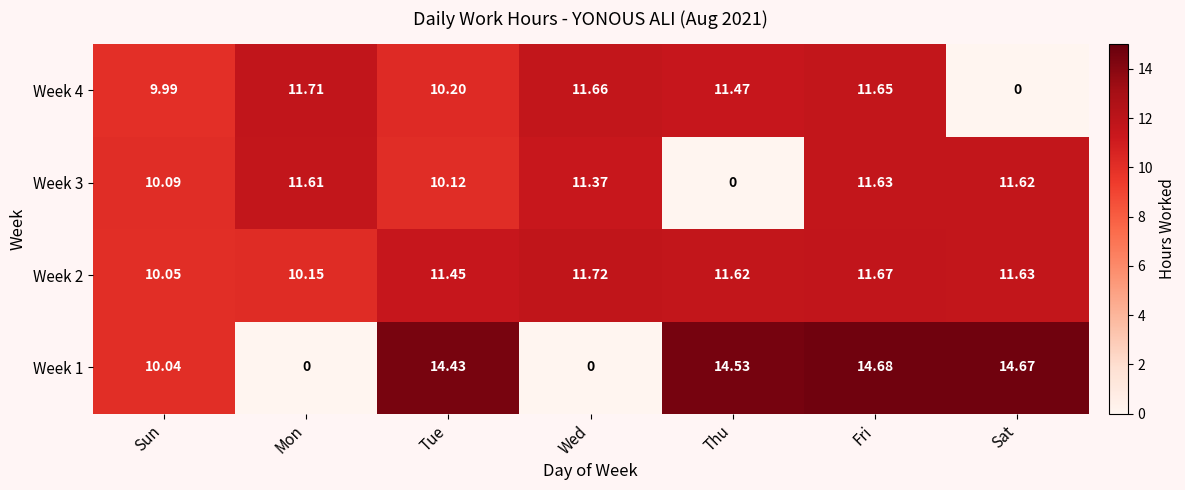

Which series has the largest range (max minus min)?

Week 1